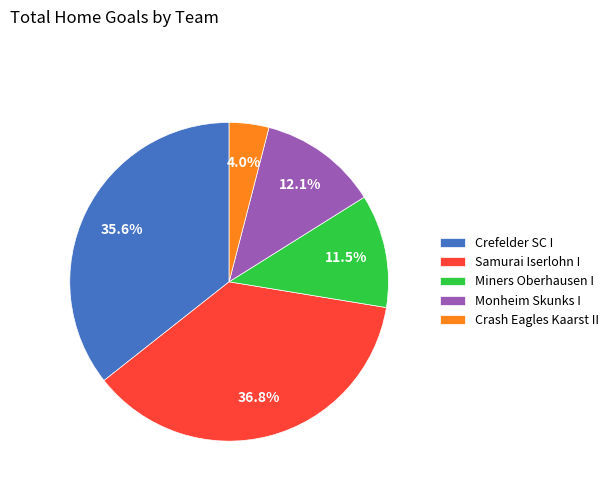

Is it true that Crefelder SC I is 43% of the pie?

False